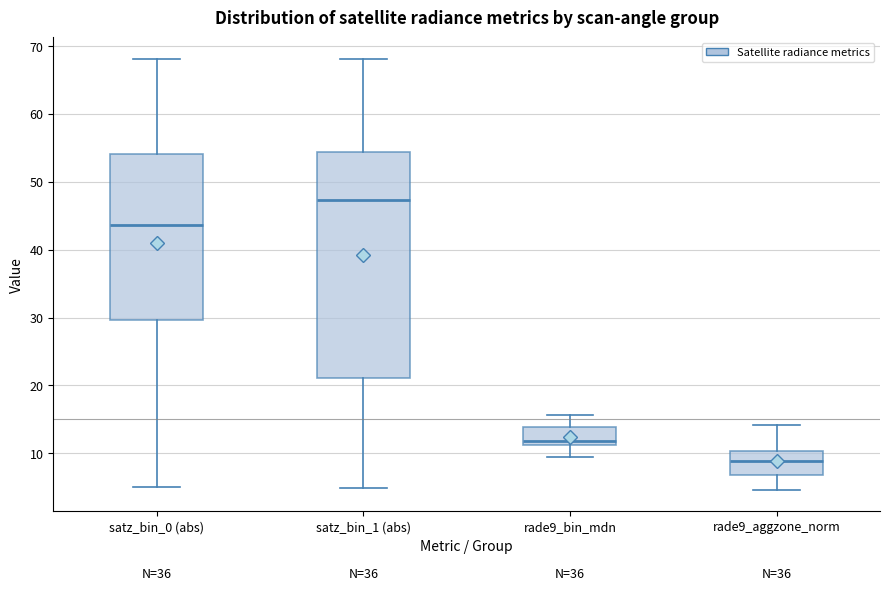

Reading left to right, read every box against the y-axis: the position of its median line, the range the box covers, and the ends of its whiskers. The values are not printed on the chart, so give them approximately, as read against the axis.

satz_bin_0 (abs): median 44, box 30 to 54, whiskers 5 to 68
satz_bin_1 (abs): median 47, box 21 to 54, whiskers 5 to 68
rade9_bin_mdn: median 12, box 11 to 14, whiskers 9 to 16
rade9_aggzone_norm: median 9, box 7 to 10, whiskers 5 to 14